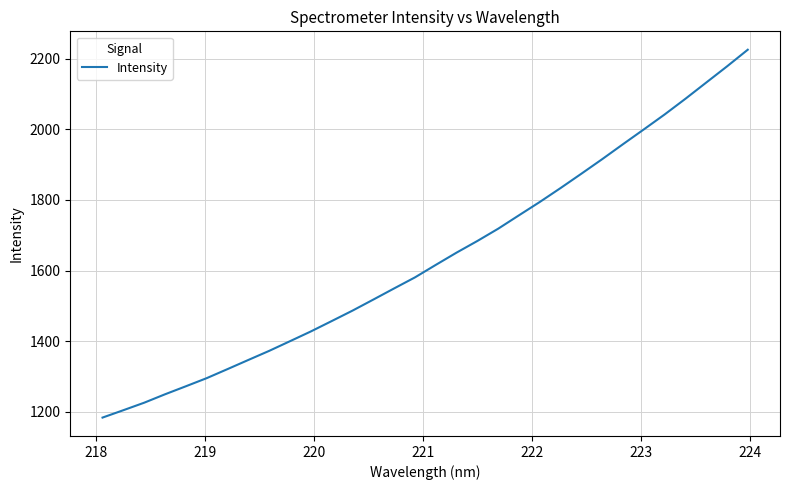

What is the difference between the maximum and minimum values?

1040.9